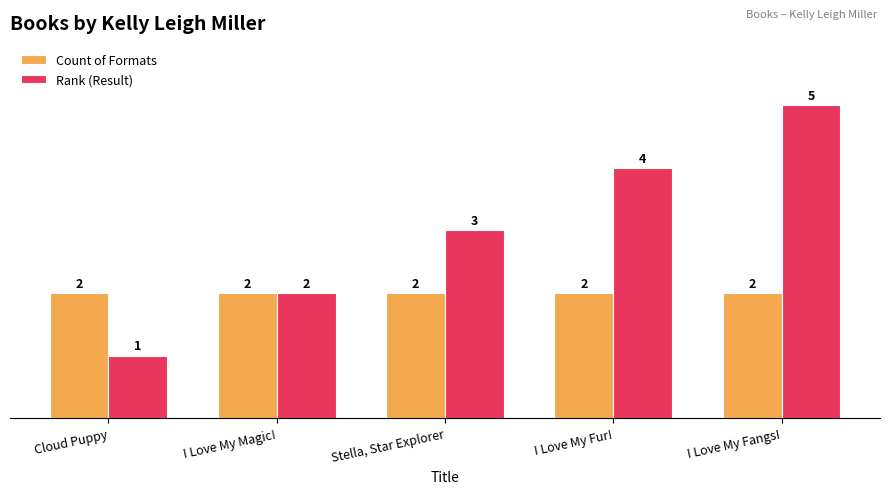

At I Love My Fur!, list the series in order from smallest to largest.

Count of Formats, Rank (Result)